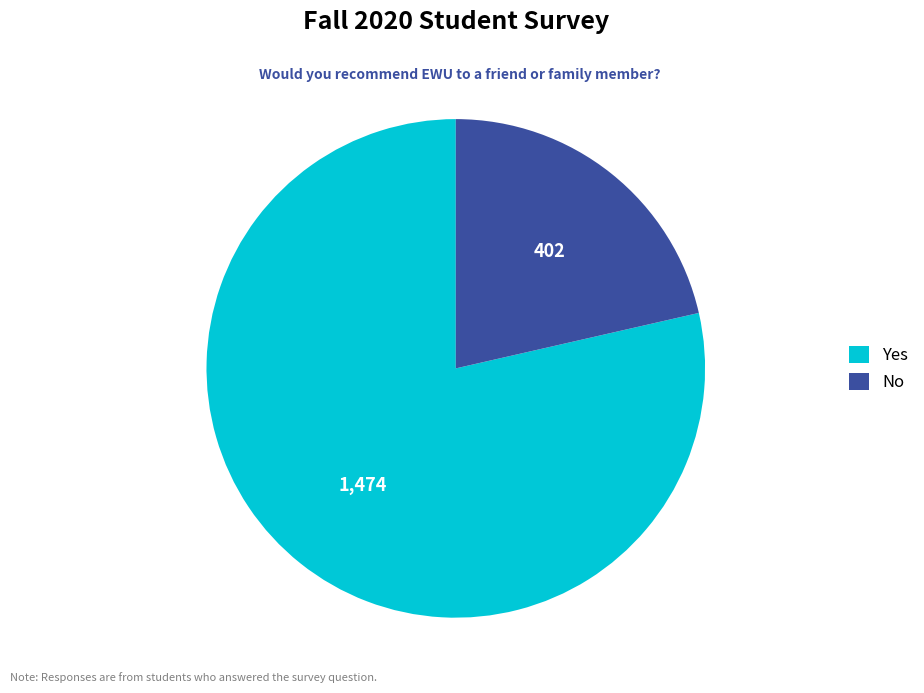

Do Yes and No together represent more than half of the pie?

Yes